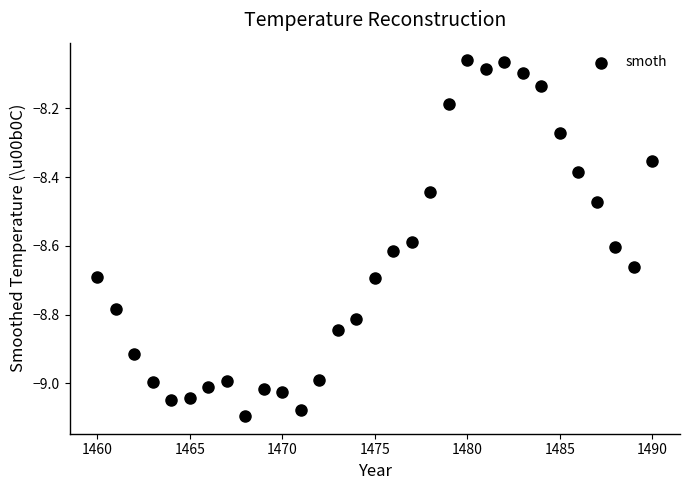

What is the range of X values (max minus min)?

30.0